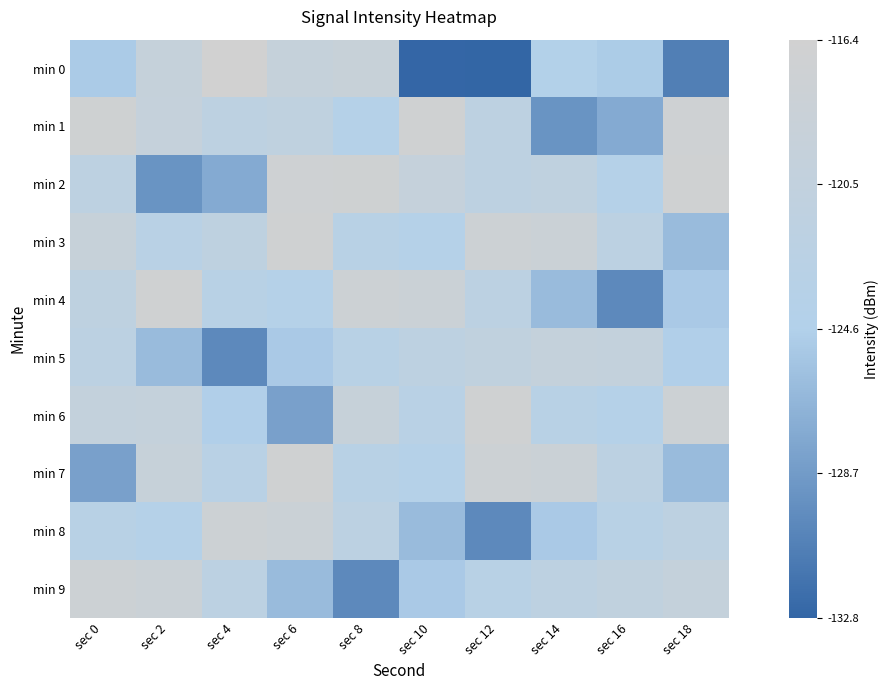

Reading left to right, what are all the values shown in this chart?

min 0: sec 0=-125.0	sec 2=-119.6	sec 4=-116.4	sec 6=-119.6	sec 8=-118.9	sec 10=-132.7	sec 12=-132.8	sec 14=-124.4	sec 16=-124.9	sec 18=-130.8
min 1: sec 0=-117.0	sec 2=-119.6	sec 4=-121.7	sec 6=-121.2	sec 8=-123.9	sec 10=-116.9	sec 12=-121.8	sec 14=-129.2	sec 16=-127.5	sec 18=-117.2
min 2: sec 0=-121.8	sec 2=-129.2	sec 4=-127.5	sec 6=-117.2	sec 8=-117.0	sec 10=-119.6	sec 12=-121.7	sec 14=-121.2	sec 16=-123.9	sec 18=-116.9
min 3: sec 0=-119.2	sec 2=-122.9	sec 4=-121.5	sec 6=-116.9	sec 8=-123.0	sec 10=-123.8	sec 12=-117.7	sec 14=-118.2	sec 16=-121.9	sec 18=-126.2
min 4: sec 0=-121.5	sec 2=-116.9	sec 4=-123.0	sec 6=-123.8	sec 8=-117.7	sec 10=-118.2	sec 12=-121.9	sec 14=-126.2	sec 16=-130.0	sec 18=-125.1
min 5: sec 0=-121.9	sec 2=-126.2	sec 4=-130.0	sec 6=-125.1	sec 8=-123.1	sec 10=-121.6	sec 12=-120.9	sec 14=-119.8	sec 16=-120.0	sec 18=-124.7
min 6: sec 0=-120.0	sec 2=-119.8	sec 4=-124.7	sec 6=-128.3	sec 8=-119.2	sec 10=-122.9	sec 12=-116.9	sec 14=-123.0	sec 16=-123.8	sec 18=-117.7
min 7: sec 0=-128.3	sec 2=-119.2	sec 4=-122.9	sec 6=-116.9	sec 8=-123.0	sec 10=-123.8	sec 12=-117.7	sec 14=-118.2	sec 16=-121.9	sec 18=-126.2
min 8: sec 0=-123.0	sec 2=-123.8	sec 4=-117.7	sec 6=-118.2	sec 8=-121.9	sec 10=-126.2	sec 12=-130.0	sec 14=-125.1	sec 16=-123.1	sec 18=-121.6
min 9: sec 0=-117.7	sec 2=-118.2	sec 4=-121.9	sec 6=-126.2	sec 8=-130.0	sec 10=-125.1	sec 12=-123.1	sec 14=-121.6	sec 16=-120.9	sec 18=-119.8